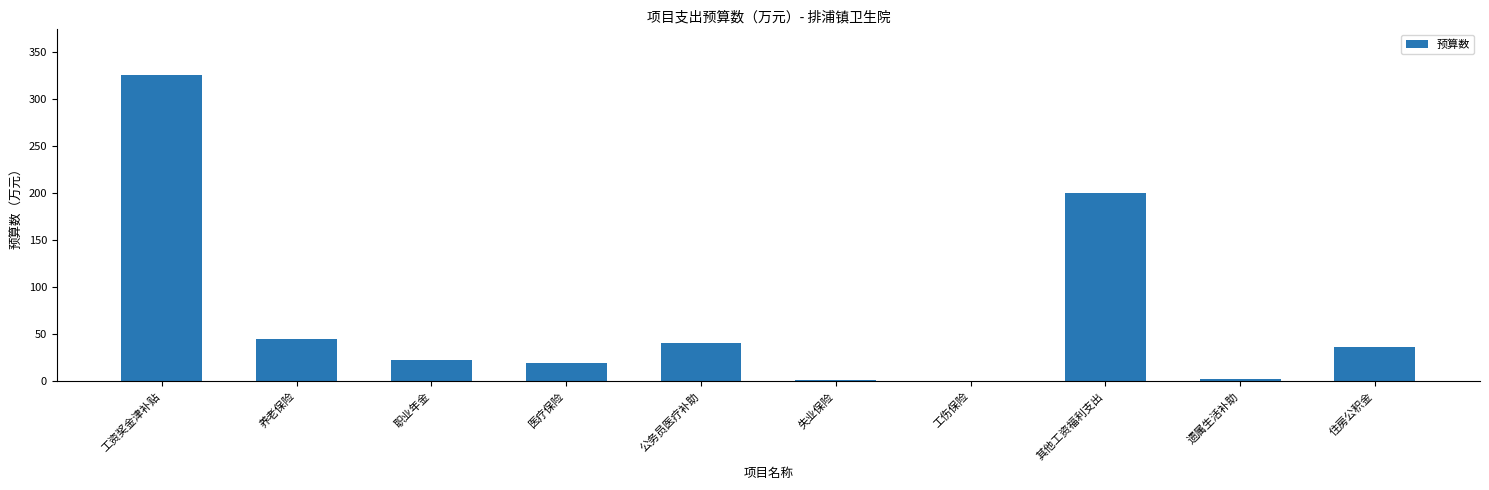

At which label does the data first exceed 36?

工资奖金津补贴